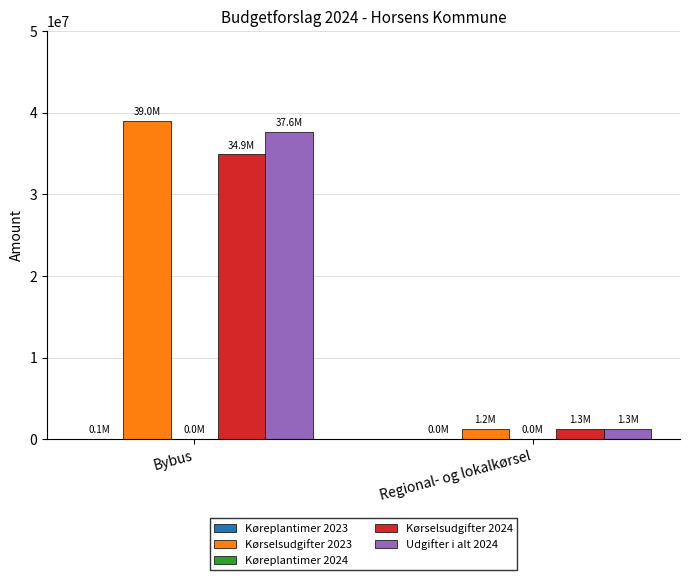

What is the maximum value shown in the chart?

38963810.8